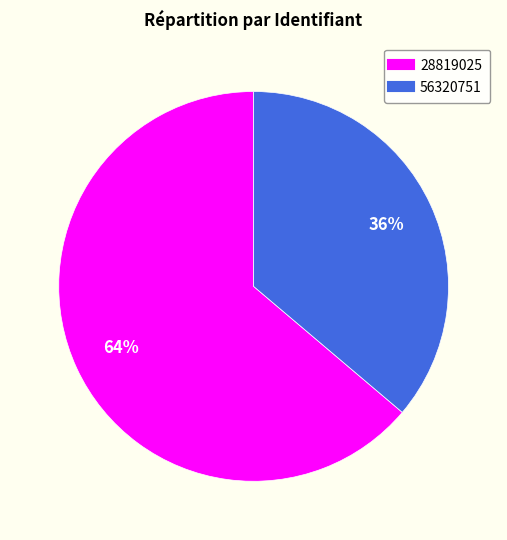

Does any single category account for the majority?

Yes